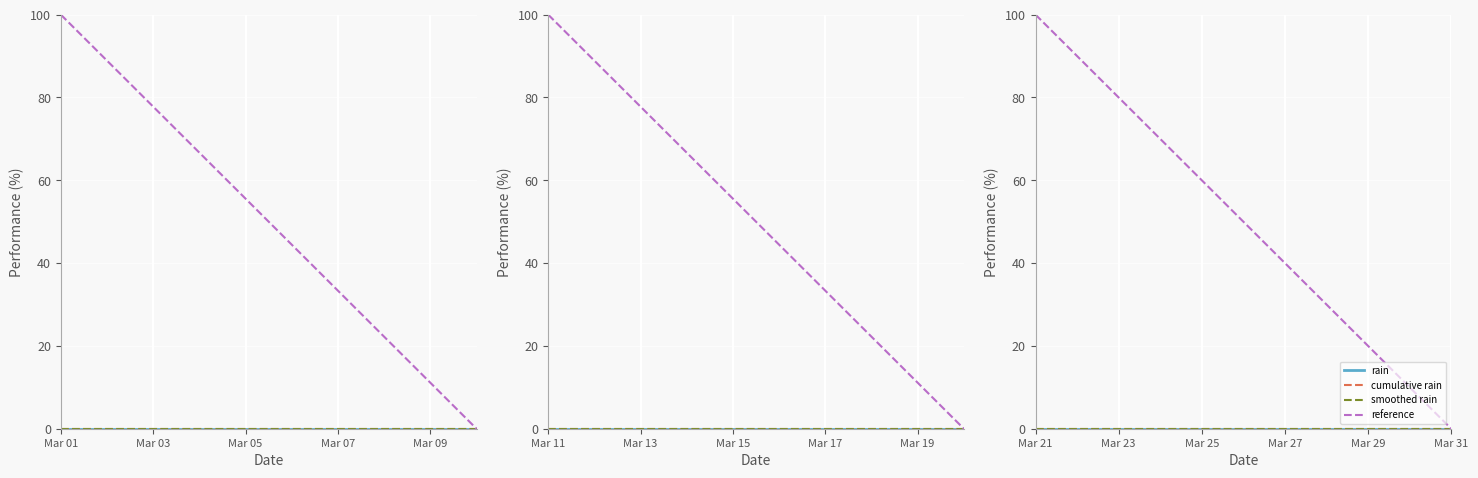

Between Mar 23 and Mar 25, which series saw the biggest shift?

reference